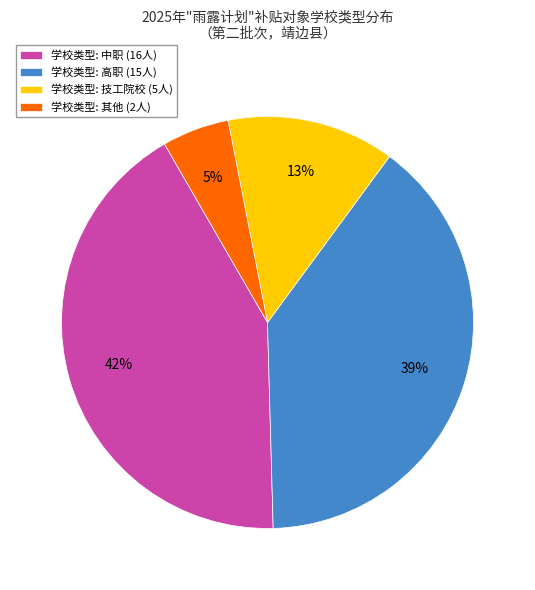

To the nearest percent, what portion does 学校类型: 其他 (2人) represent?

5%